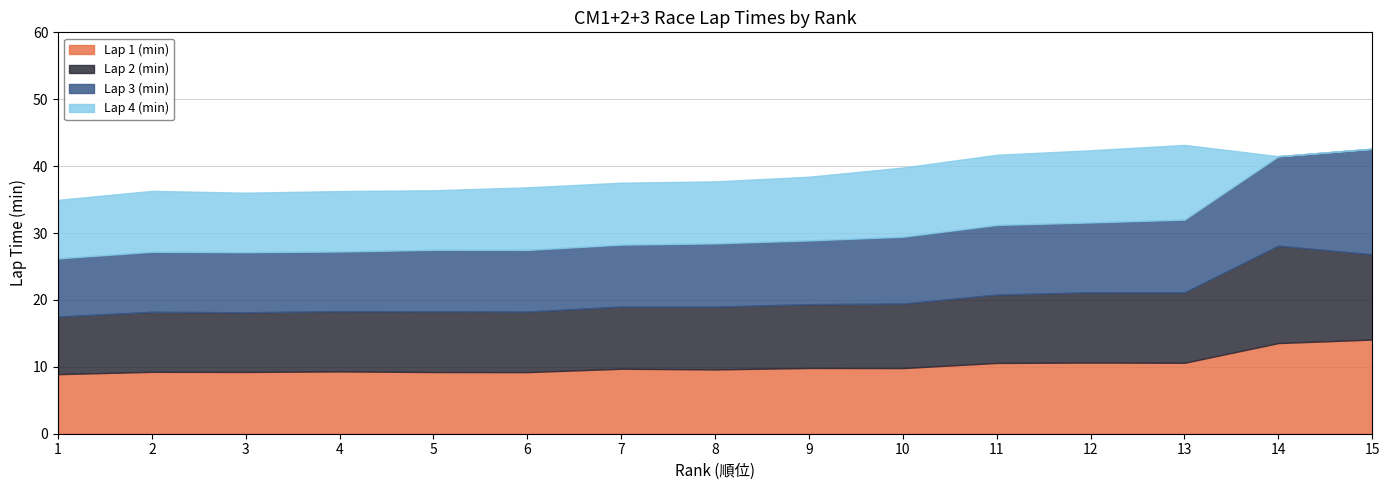

How many interior local peaks does the Lap 3 (min) series have?

1